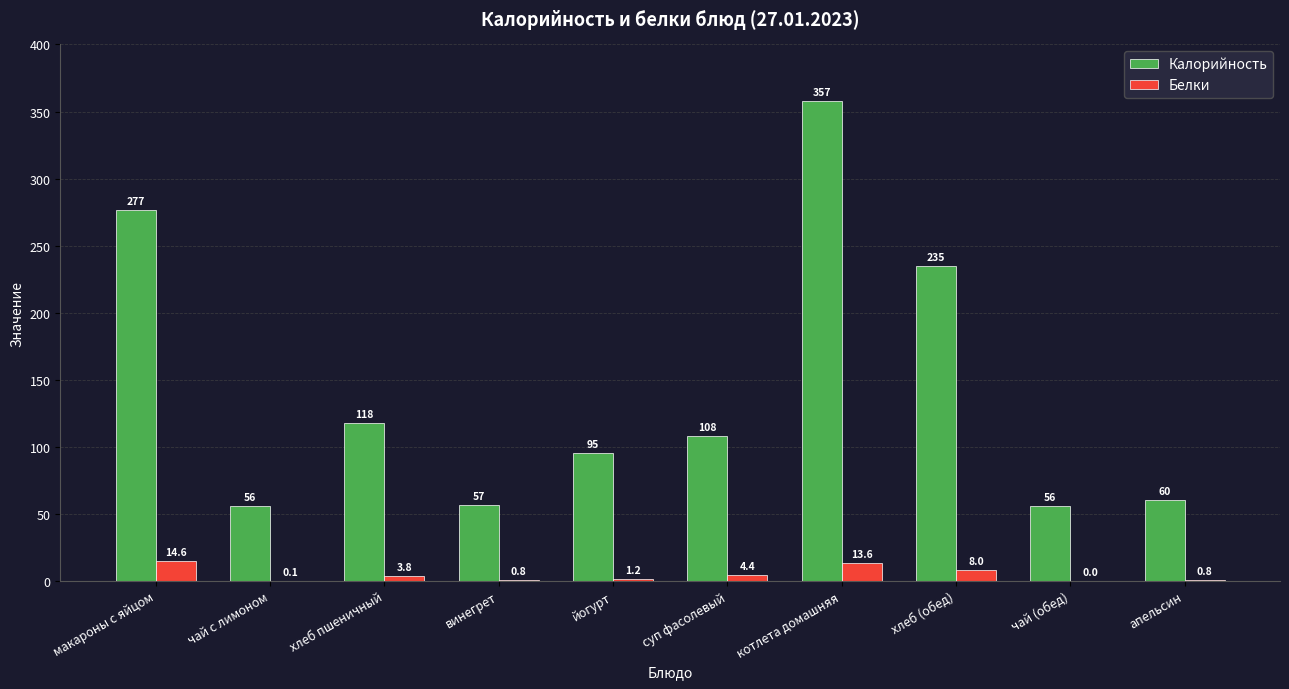

Count the number of data series in this chart.

2